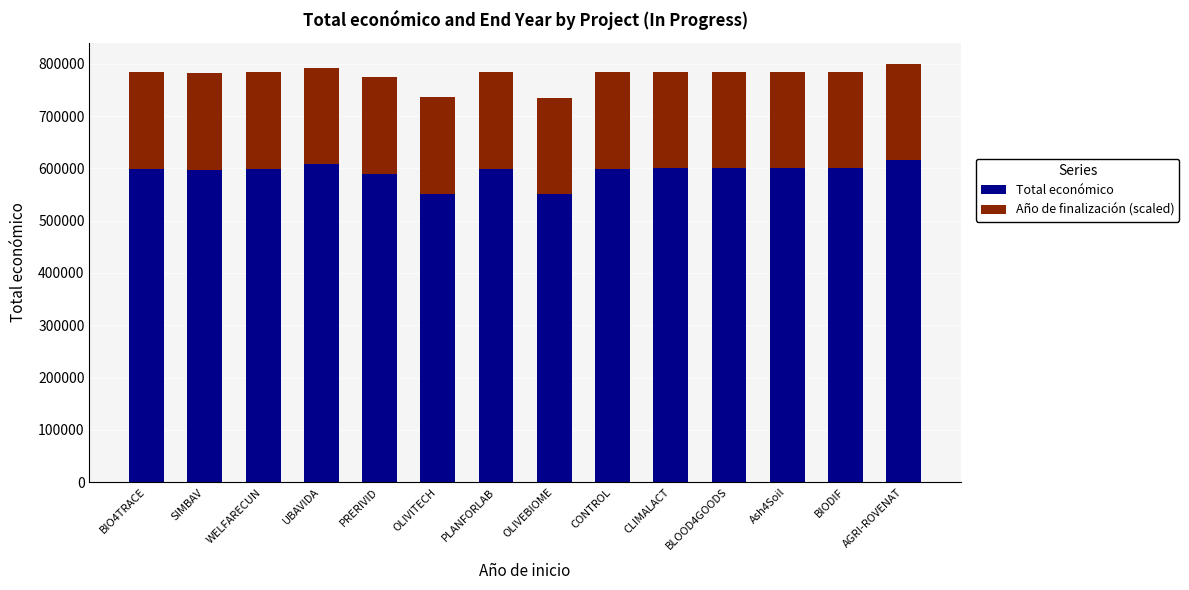

True or false: Total económico has a value of 946246.4 at SIMBAV.

False